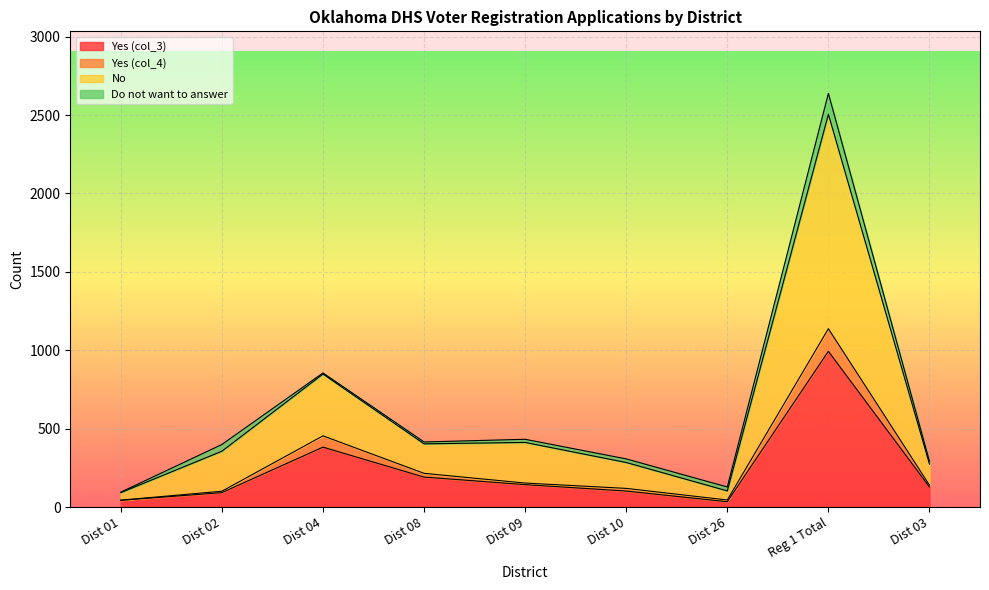

What is the label of the 5th point from the left?

Dist 09